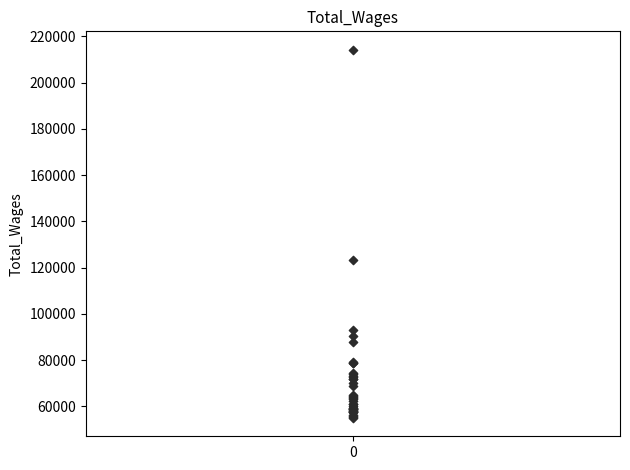

What Y value in the scatter plot is closest to 134670?

123207